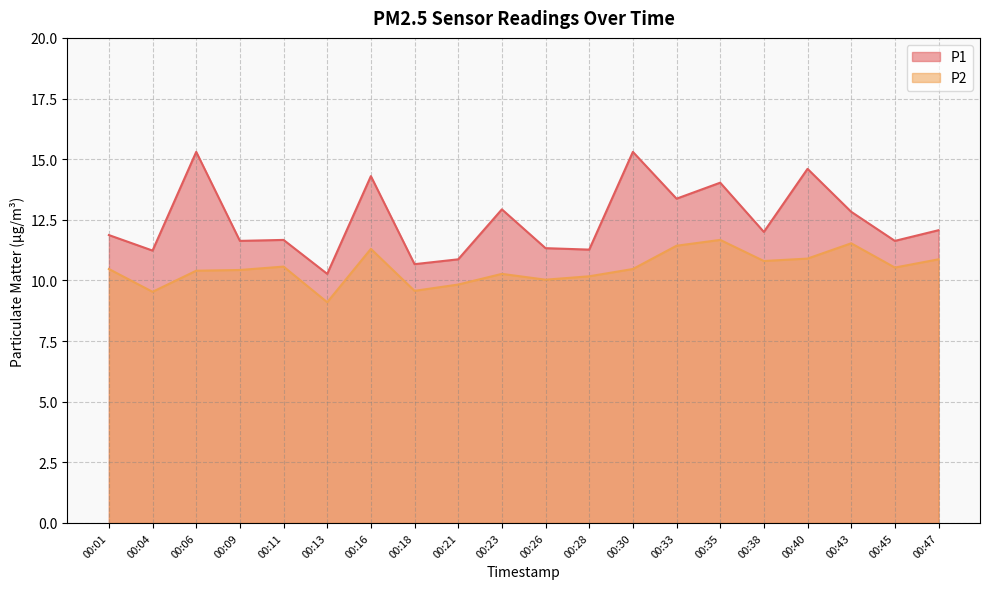

Is it true that P1 equals 3.1 at 00:33?

False